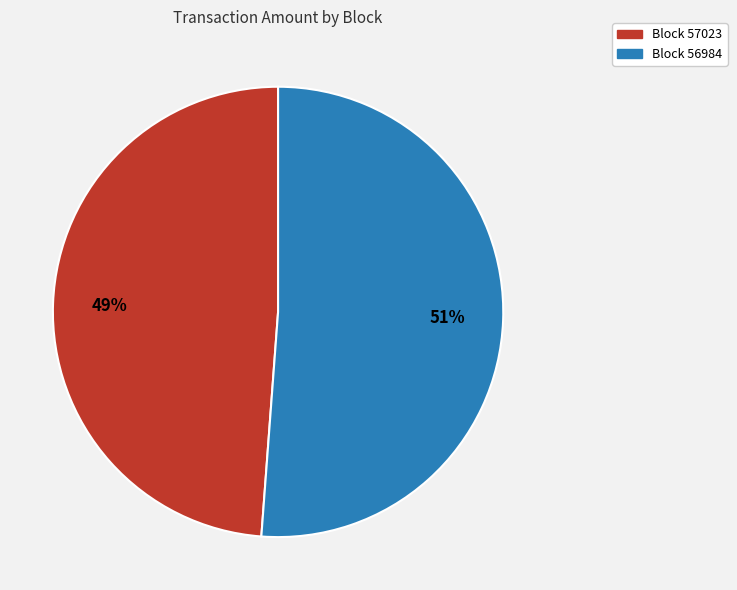

To the nearest percent, what is the average slice percentage?

50%